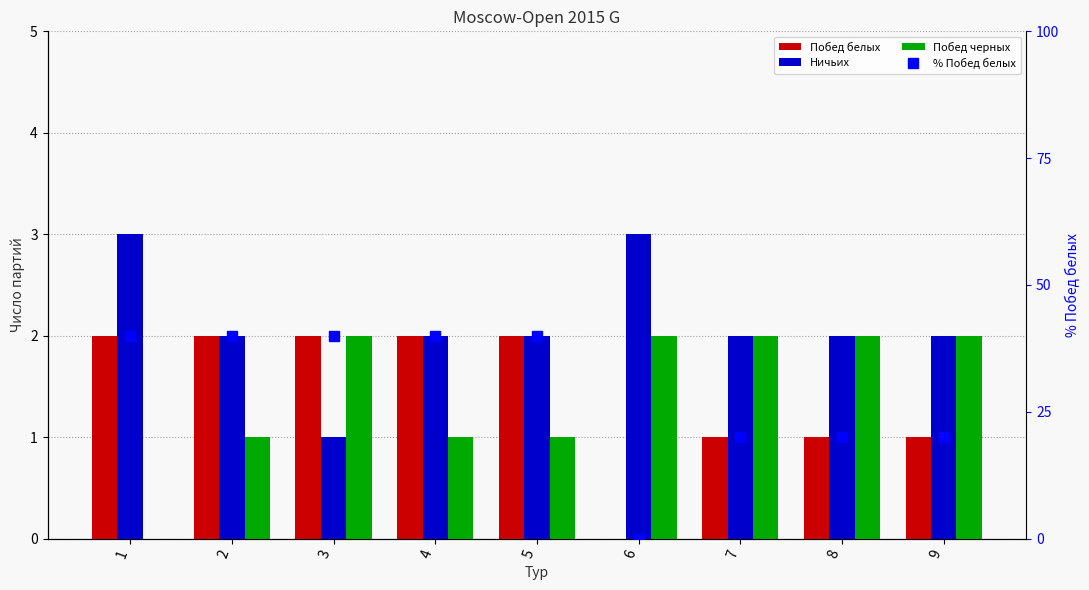

Which category has the highest value across all series?

1